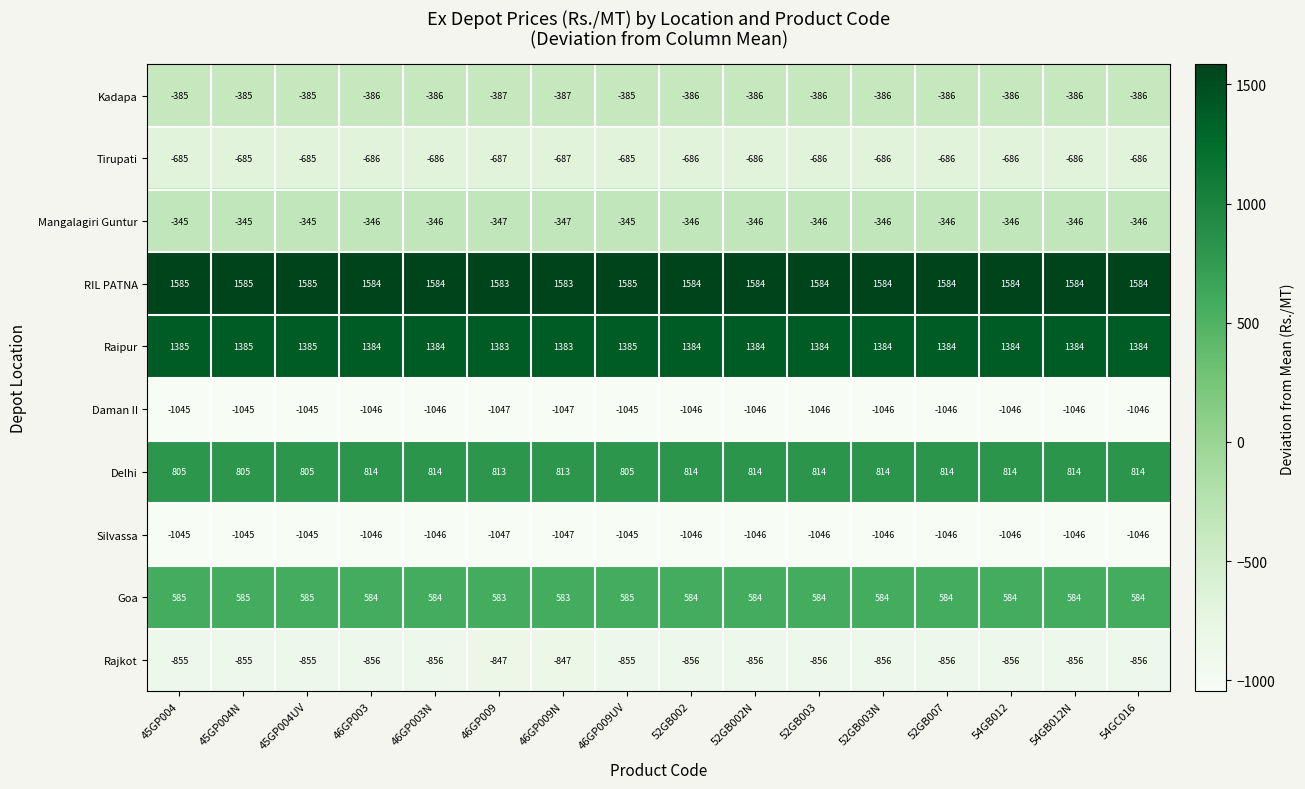

Which series has the largest total across all categories?

RIL PATNA